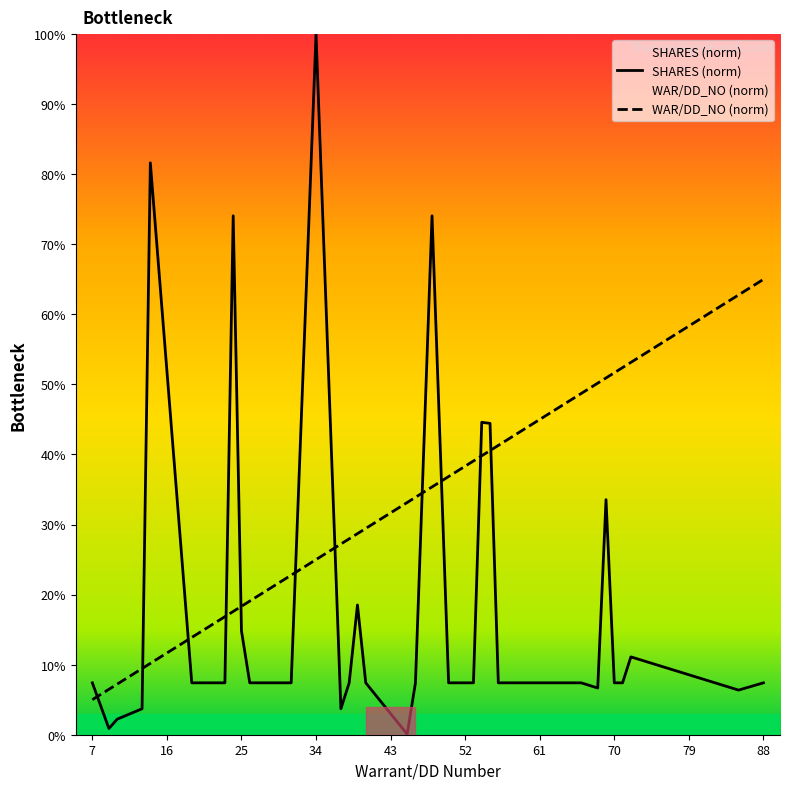

Count the number of categories in the chart.

36